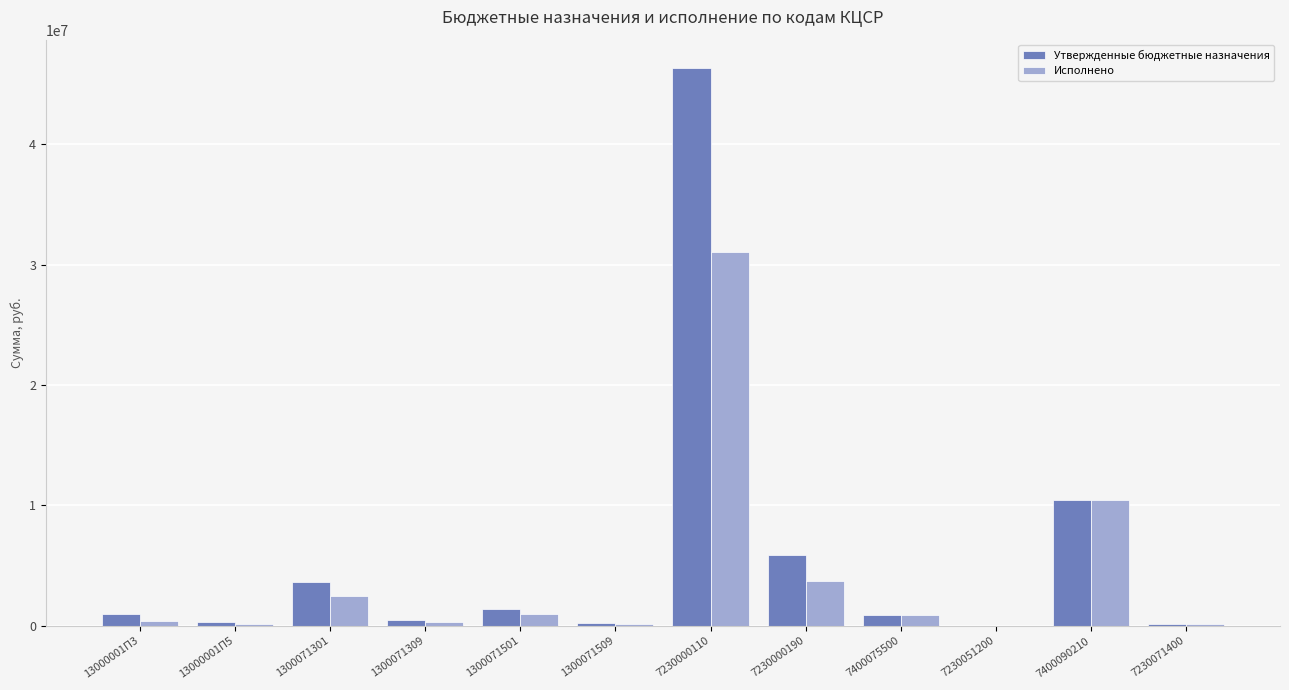

Read the Утвержденные бюджетные назначения value at 7400090210.

10439700.0